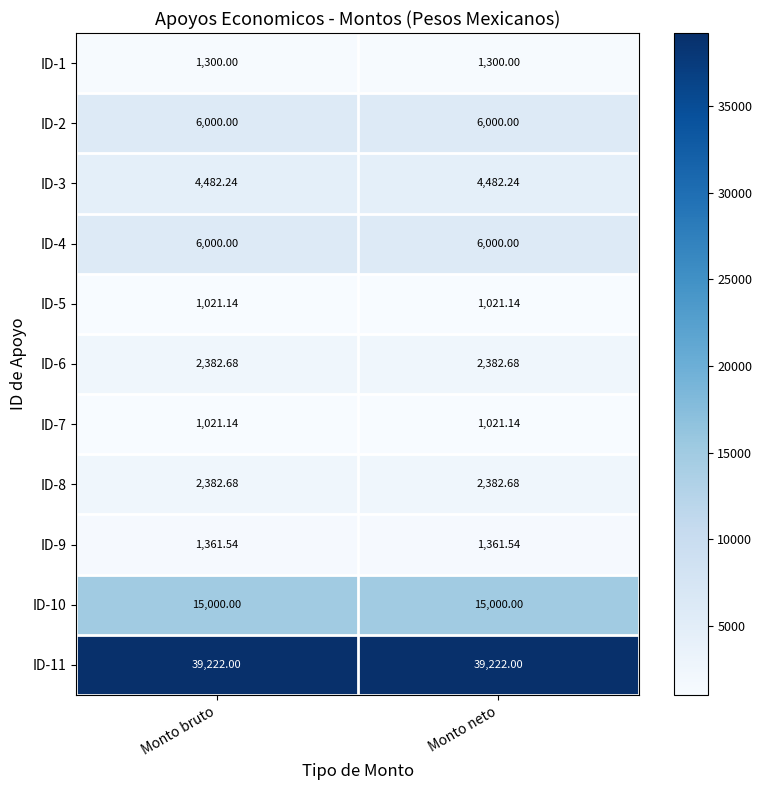

Is the value of ID-6 at Monto bruto greater than the value of ID-3 at Monto bruto?

No